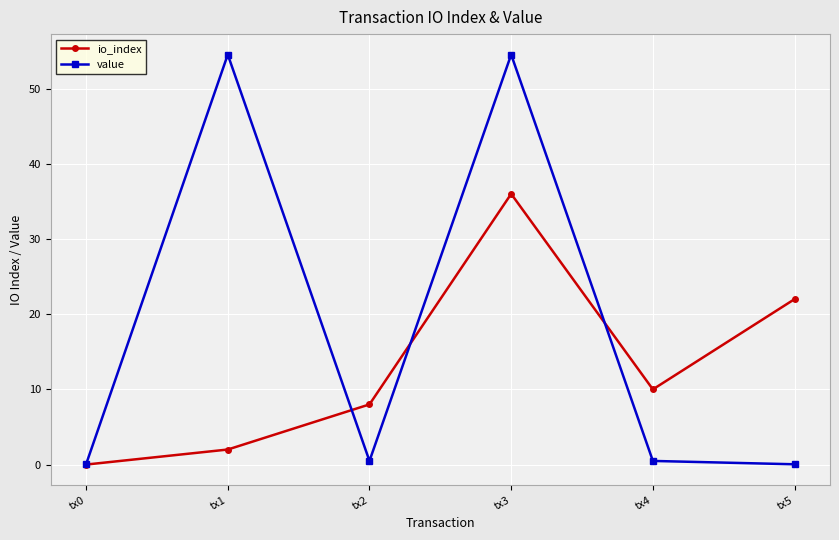

Which series has the largest range (max minus min)?

value